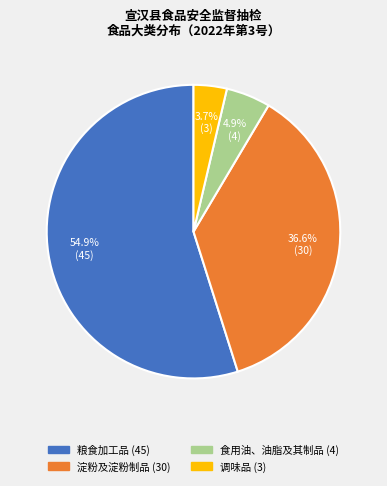

What percentage do 食用油、油脂及其制品 and 淀粉及淀粉制品 together represent?

41.5%